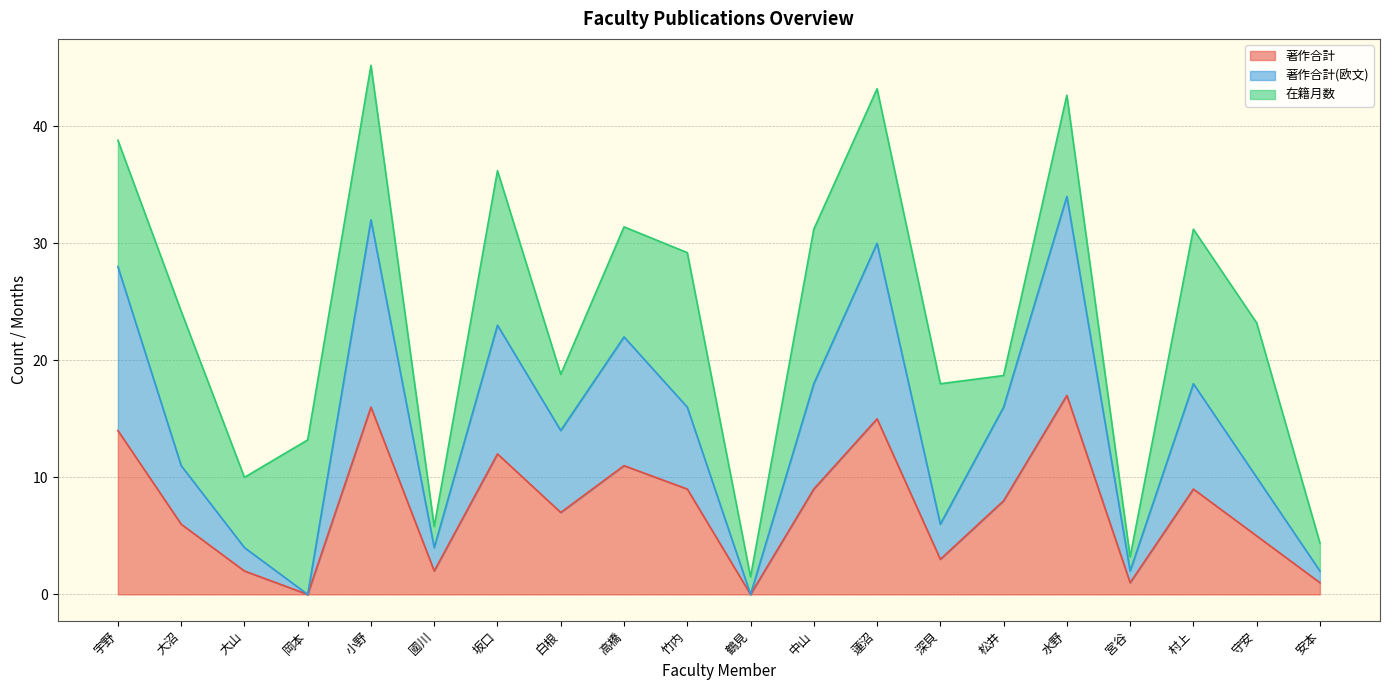

True or false: 著作合計 has a value of 12.0 at 坂口.

True